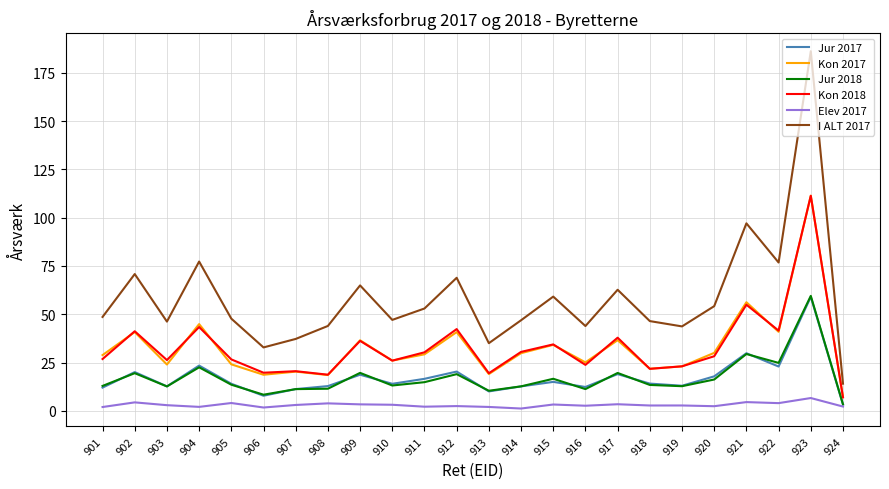

True or false: Jur 2017 and I ALT 2017 intersect in this chart.

False